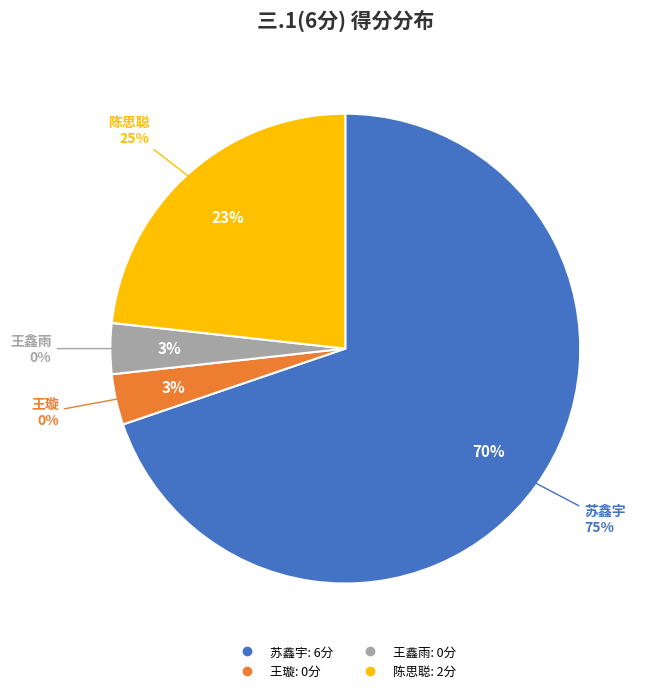

How many segments does this pie chart have?

4